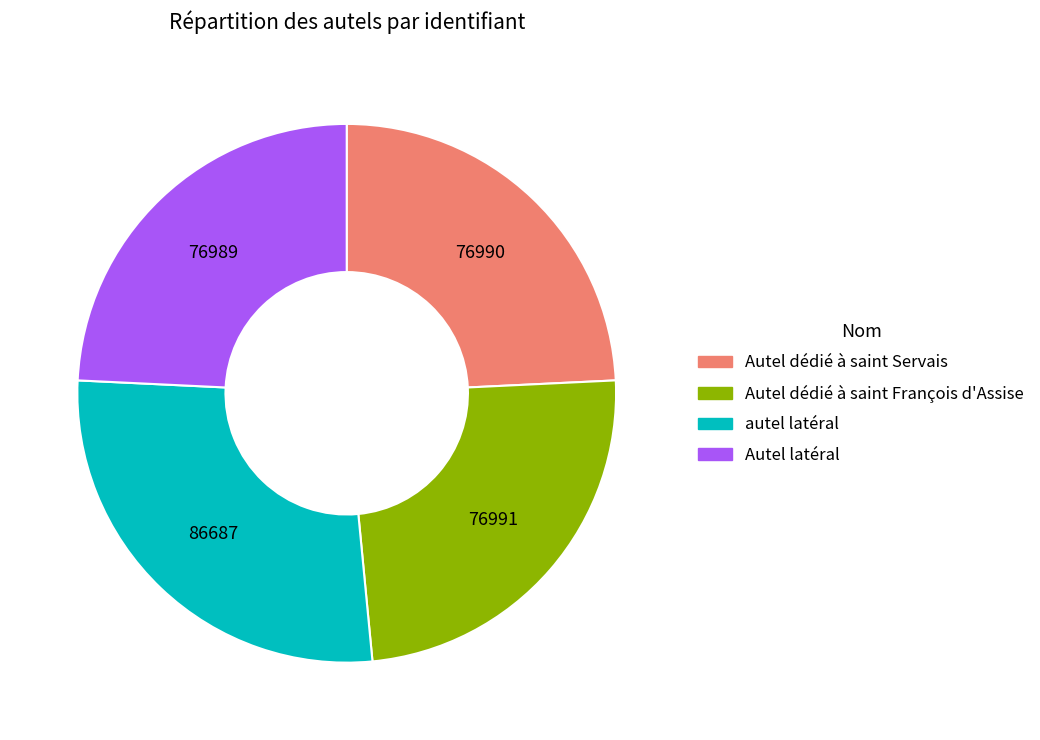

True or false: autel latéral accounts for 27% of the total.

True